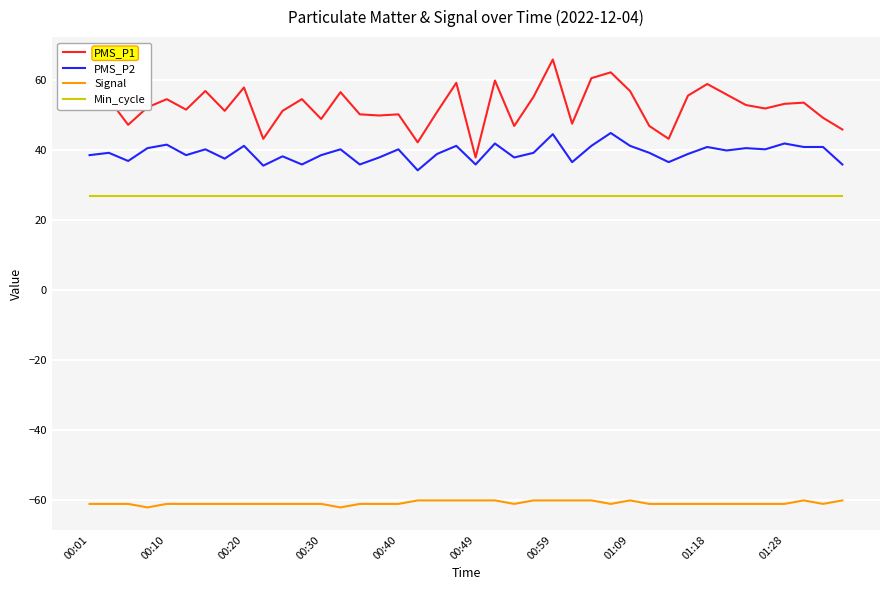

Which series has the largest total across all categories?

PMS_P1